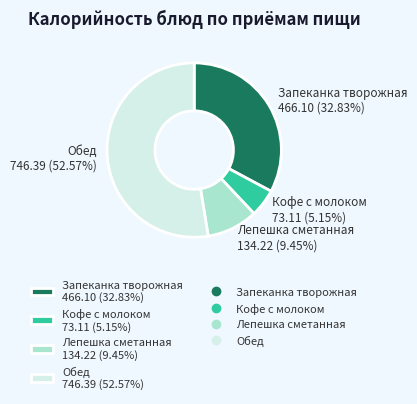

Between Обед 746.39 (52.57%) and Лепешка сметанная 134.22 (9.45%), which is larger?

Обед 746.39 (52.57%)